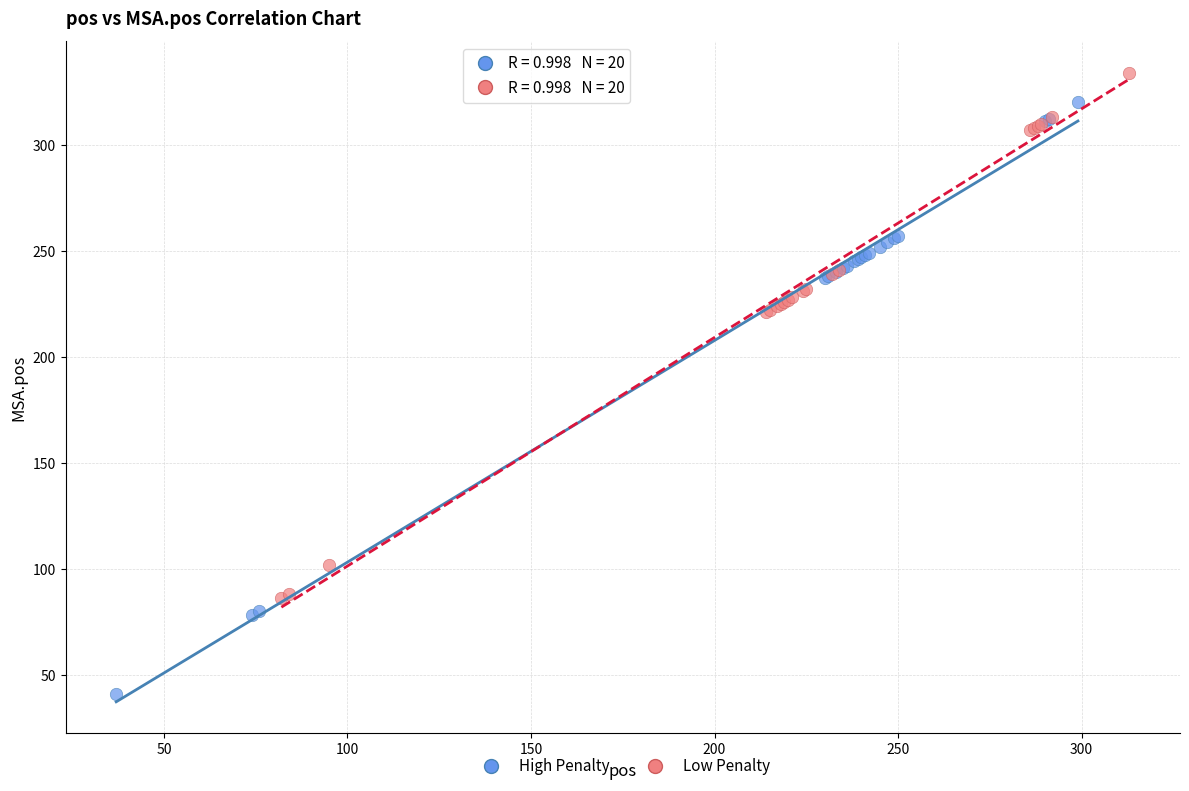

Which series has the widest spread of Y values?

High Penalty